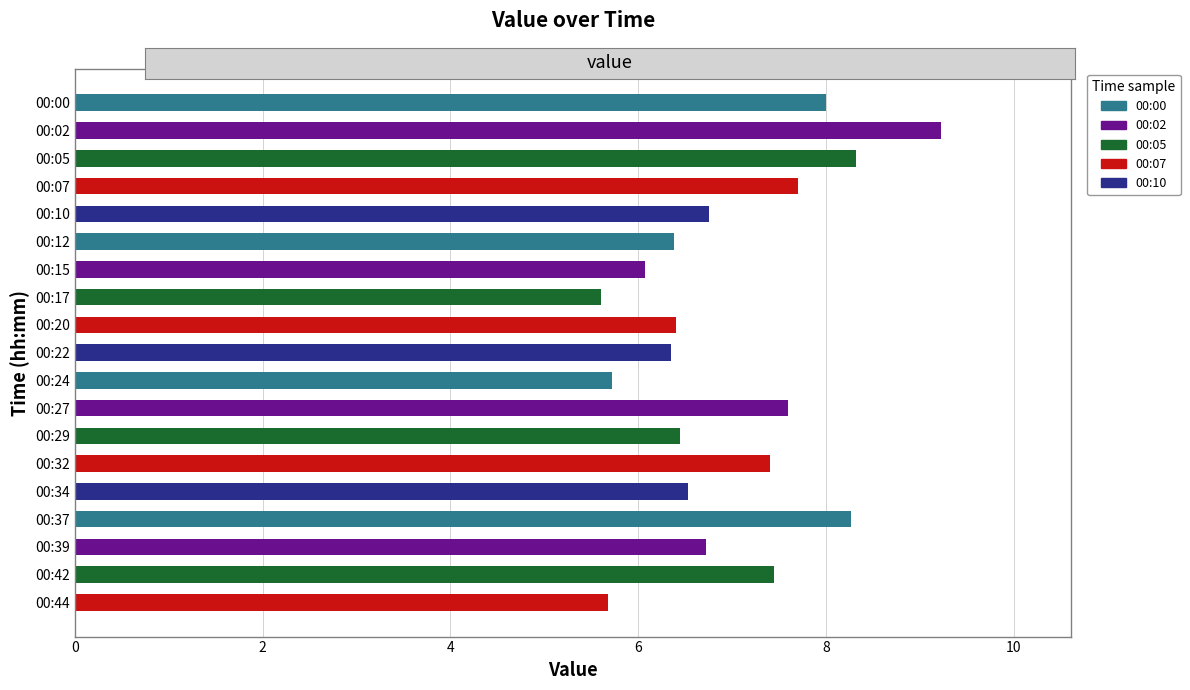

What is the difference between the second highest and second lowest values?

2.6